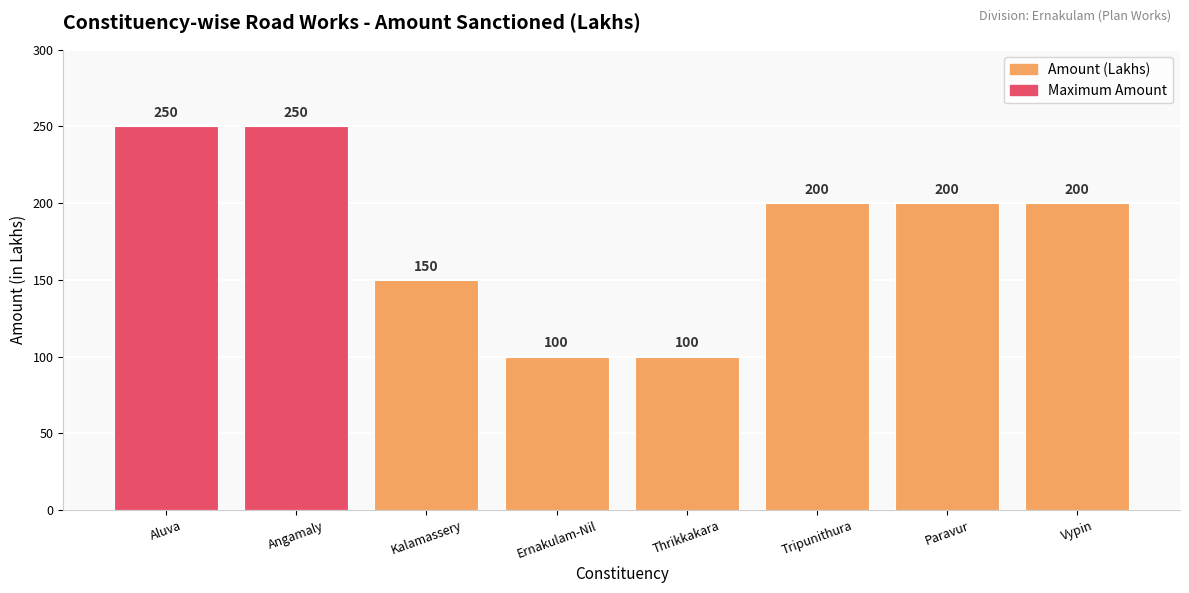

What is the smallest value displayed?

100